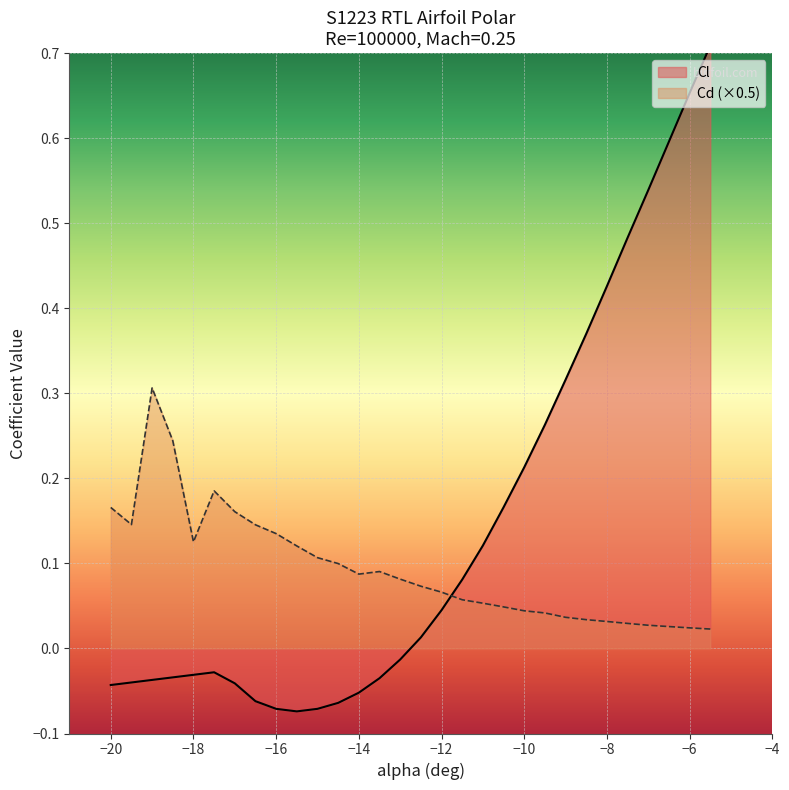

What is the minimum value shown in the chart?

-0.1